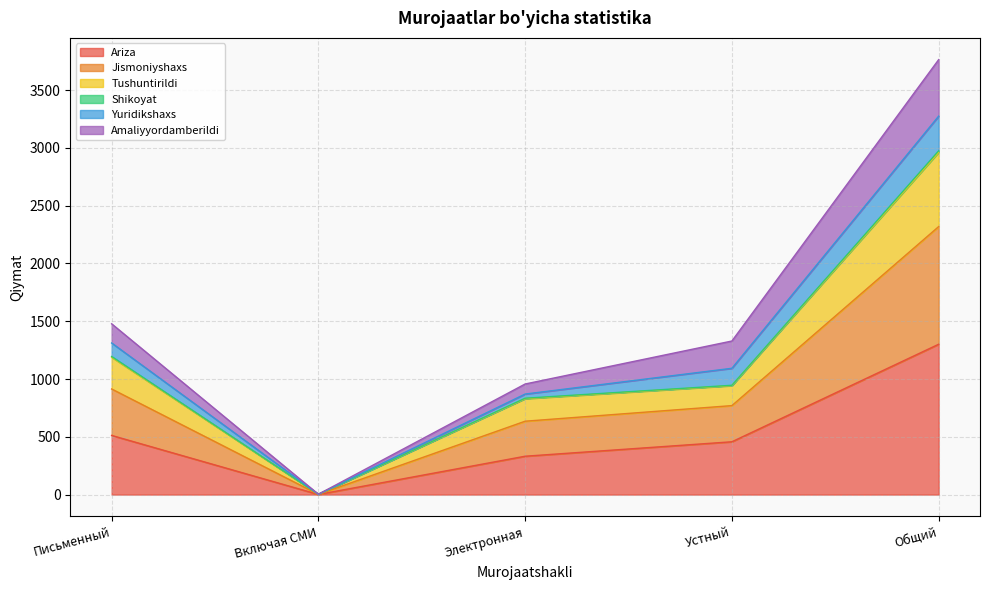

What is the value of the Tushuntirildi point at the 2nd from the left?

3